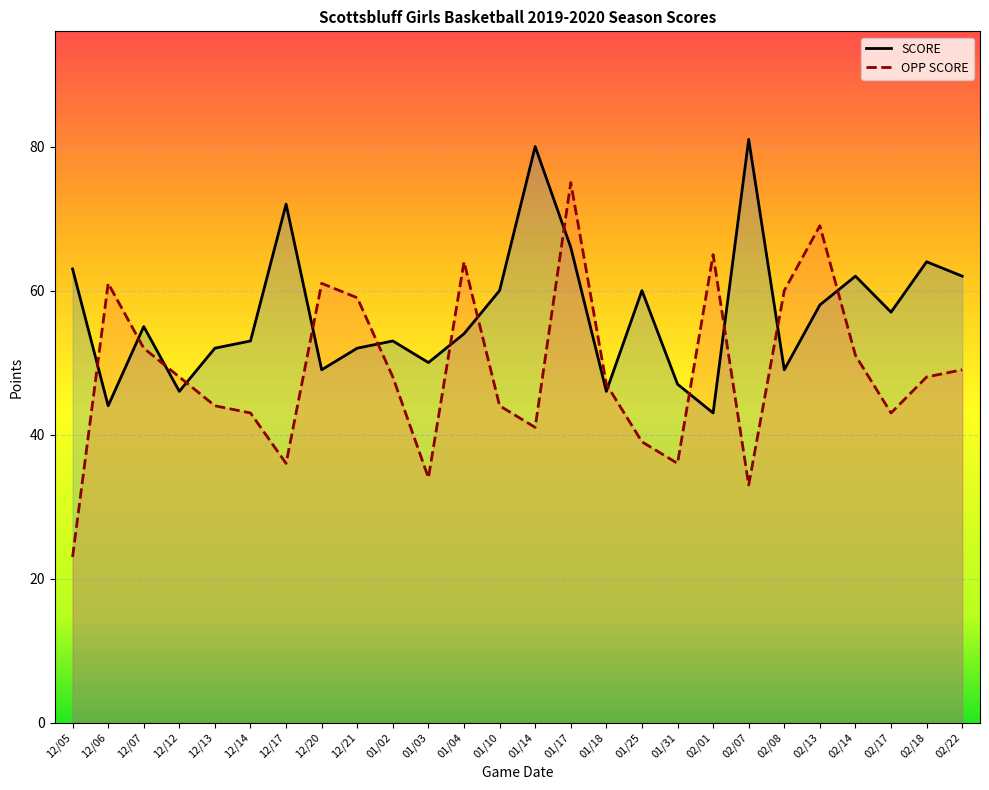

Between 01/02 and 12/07, which is larger?

12/07